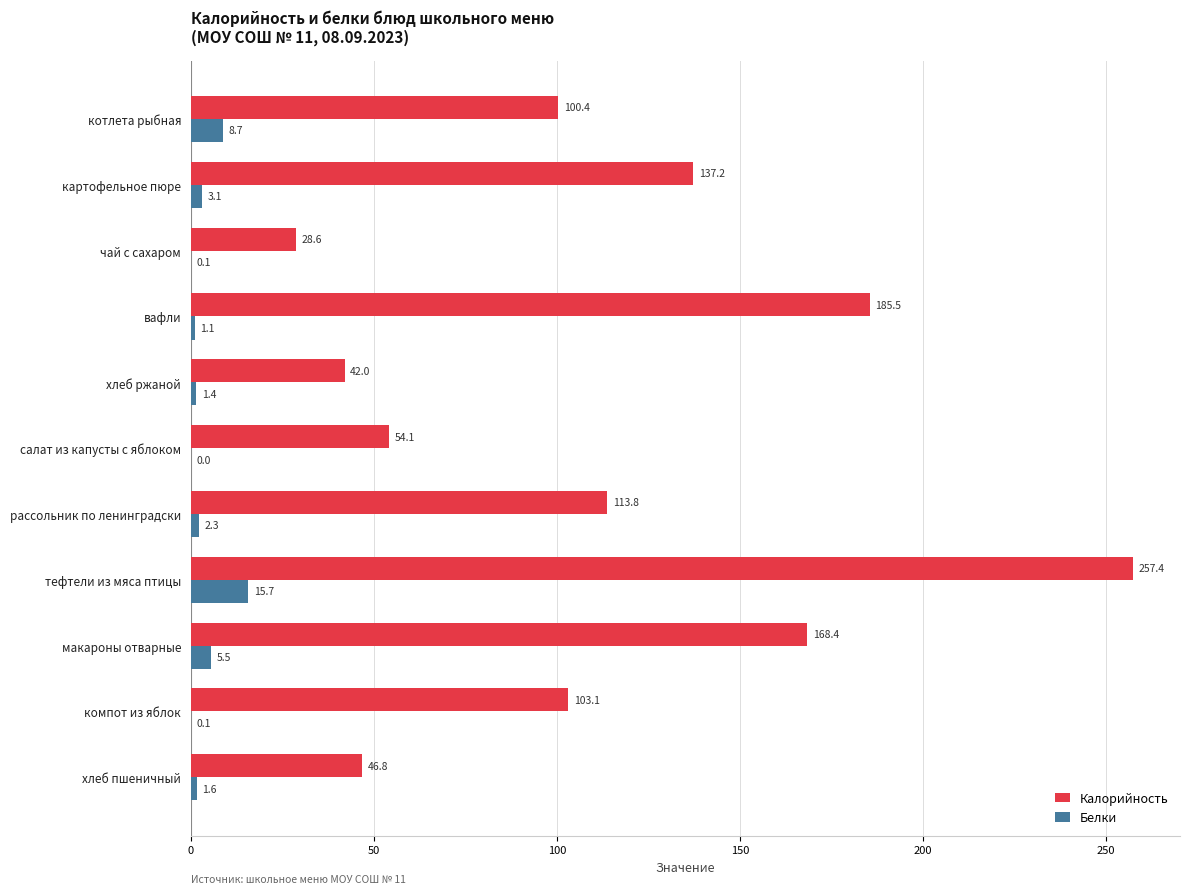

What are all the series names shown in the legend?

Калорийность, Белки